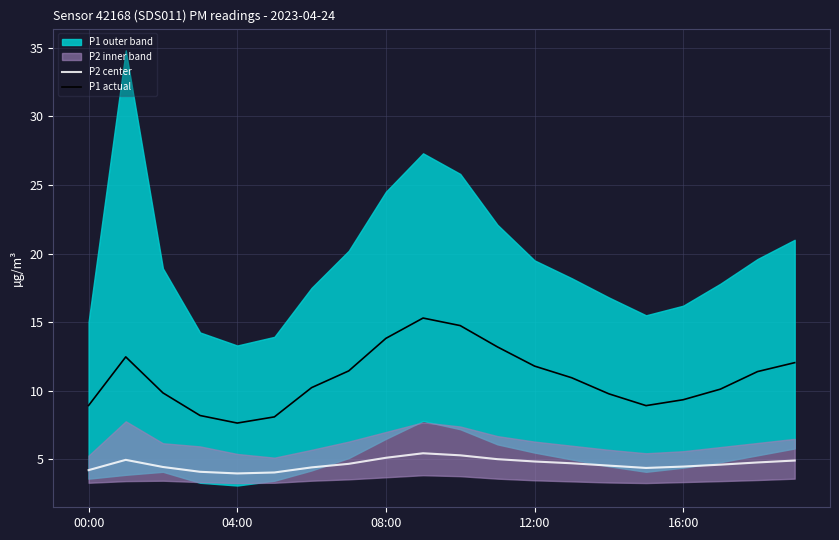

What is the difference between the highest and lowest values at 18?

6.6